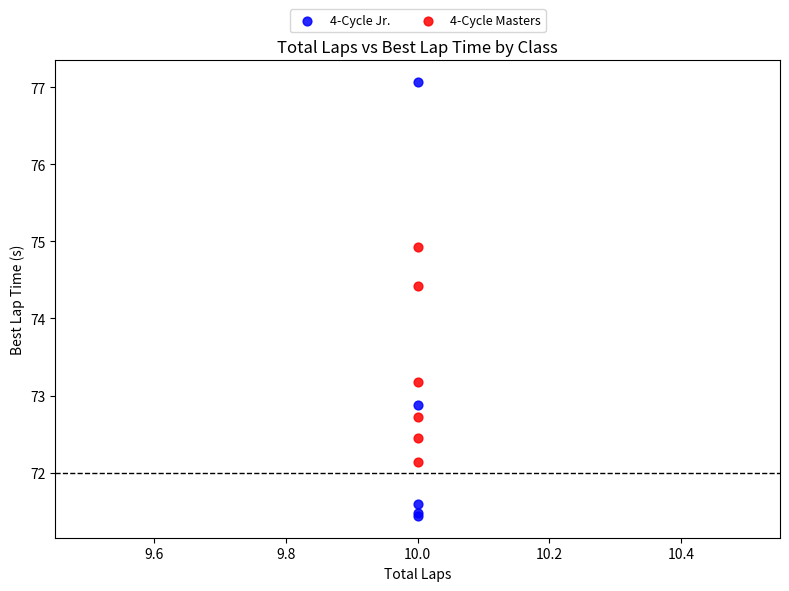

Which series contains the lowest Y value?

4-Cycle Jr.